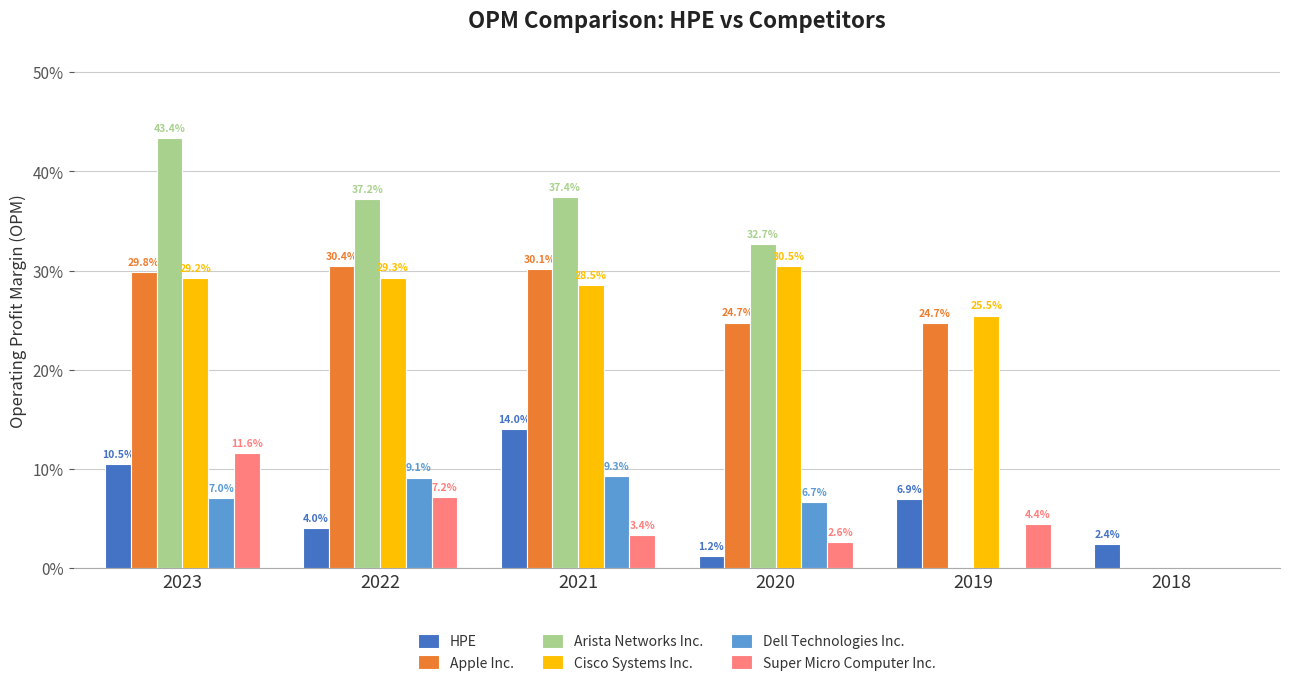

Are the bars horizontal?

No